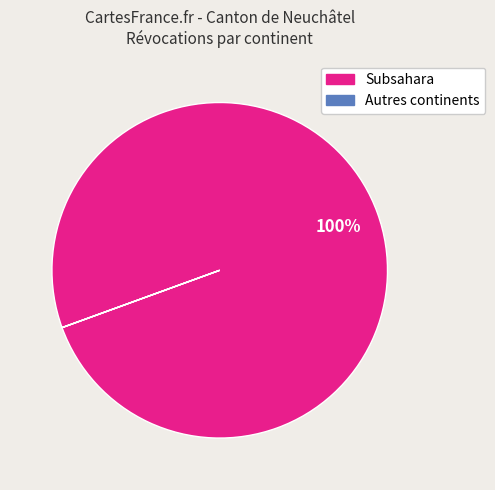

To the nearest percent, what is the difference between the largest and smallest slice percentages?

100%